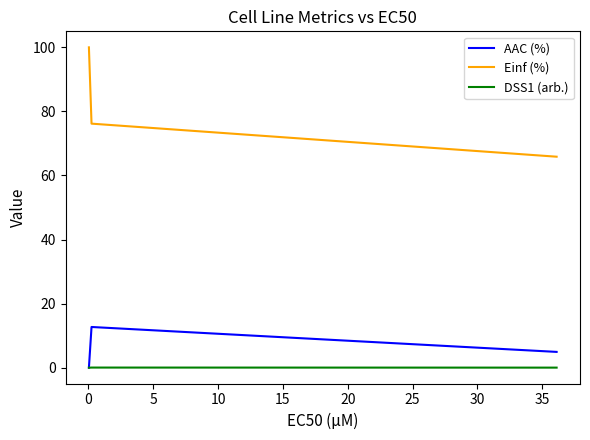

What is the maximum value shown in the chart?

100.0